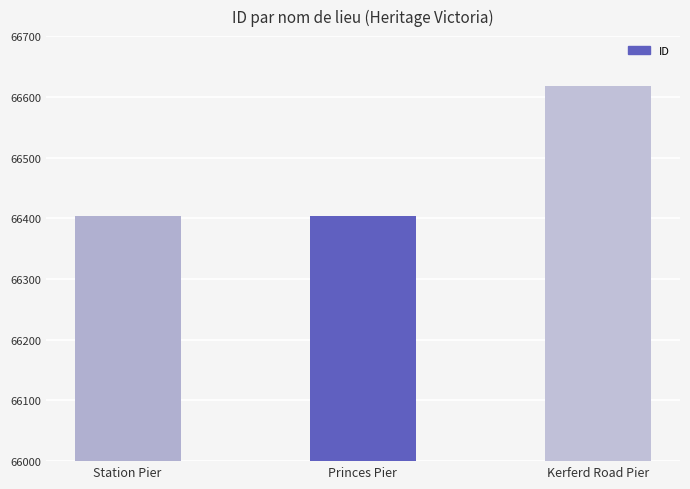

The chart shows a value of 66404 at Princes Pier. True or false?

True